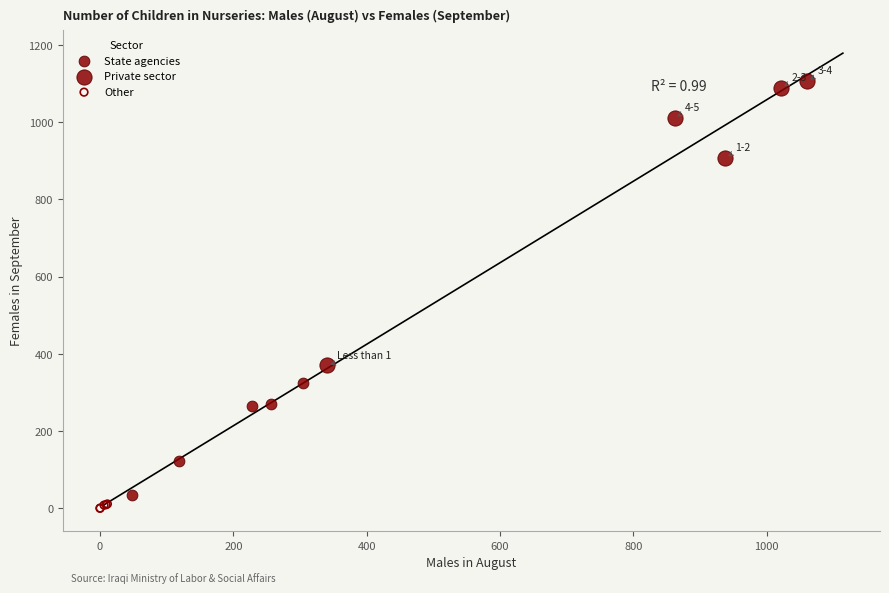

Which series has the largest Y range (max minus min)?

Private sector